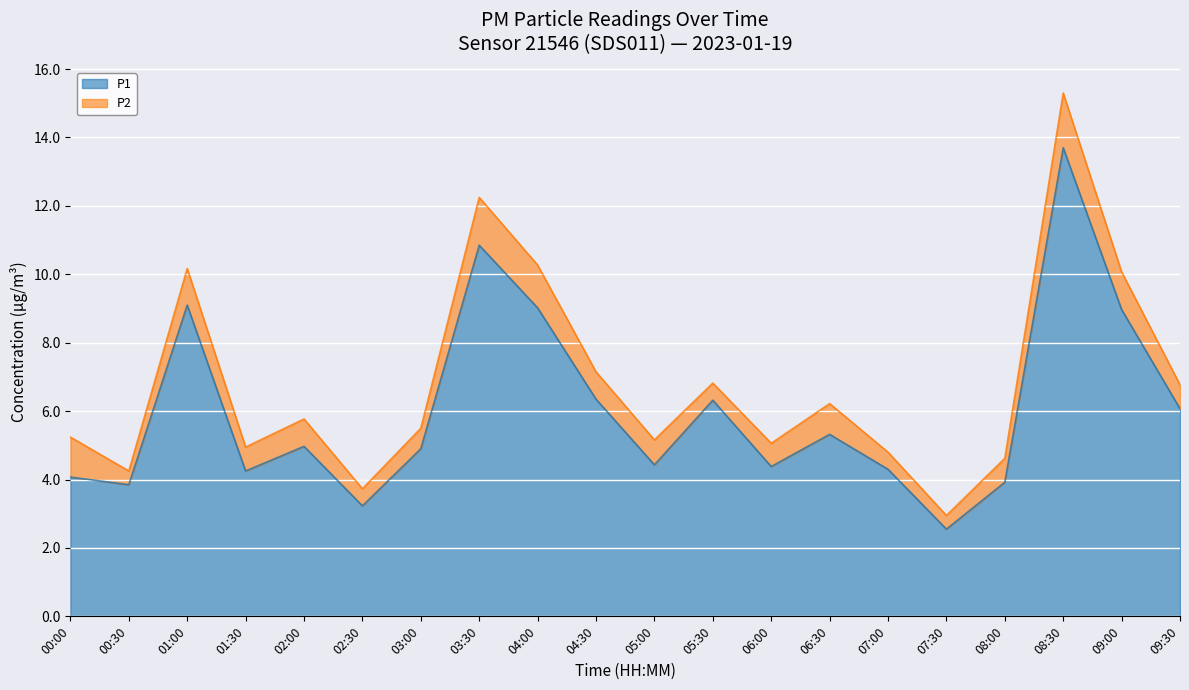

Rank the categories by value from highest to lowest.

08:30, 03:30, 01:00, 04:00, 09:00, 04:30, 05:30, 09:30, 06:30, 02:00, 03:00, 05:00, 06:00, 07:00, 01:30, 00:00, 08:00, 00:30, 02:30, 07:30